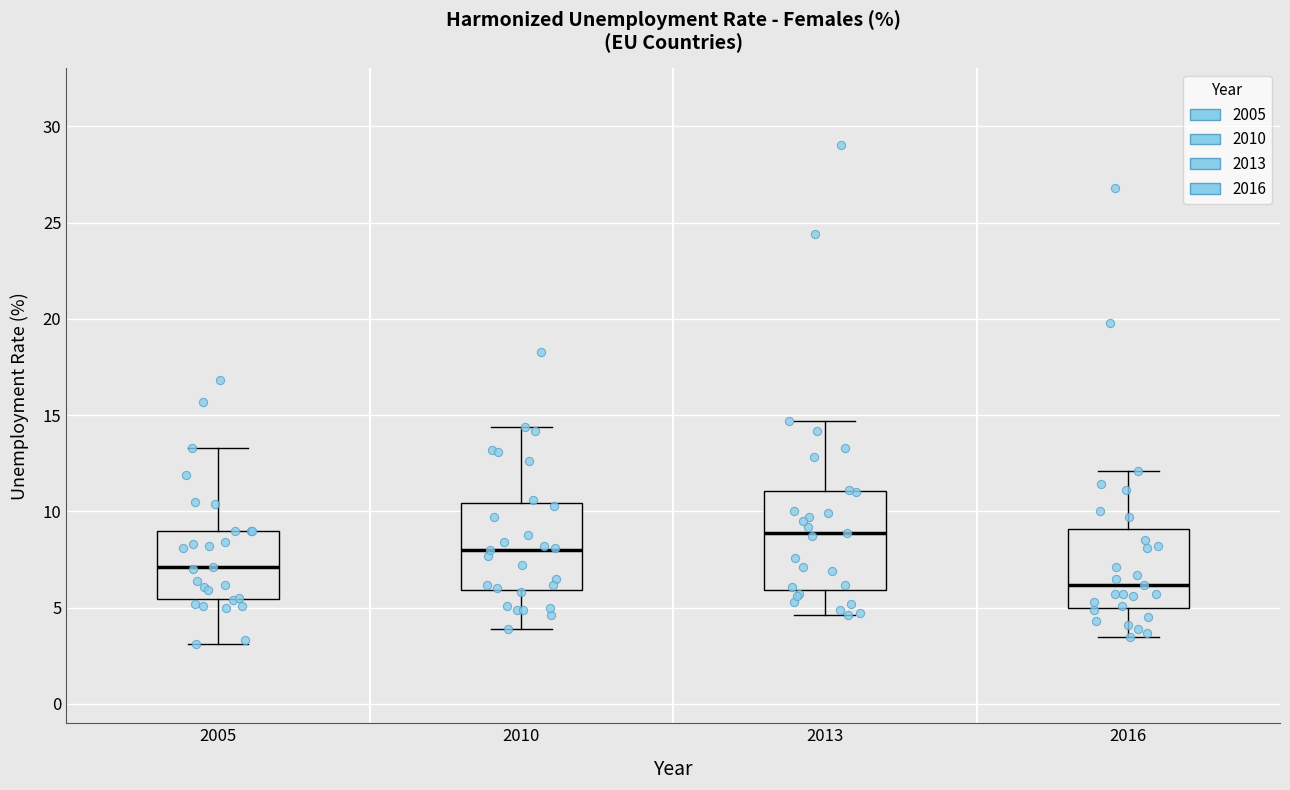

Reading left to right, read every box against the y-axis: the position of its median line, the range the box covers, and the ends of its whiskers. The values are not printed on the chart, so give them approximately, as read against the axis.

2005: median 7.0, box 5.5 to 9.0, whiskers 3.0 to 13.5
2010: median 8.0, box 6.0 to 10.5, whiskers 4.0 to 14.5
2013: median 9.0, box 6.0 to 11.0, whiskers 4.5 to 14.5
2016: median 6.0, box 5.0 to 9.0, whiskers 3.5 to 12.0